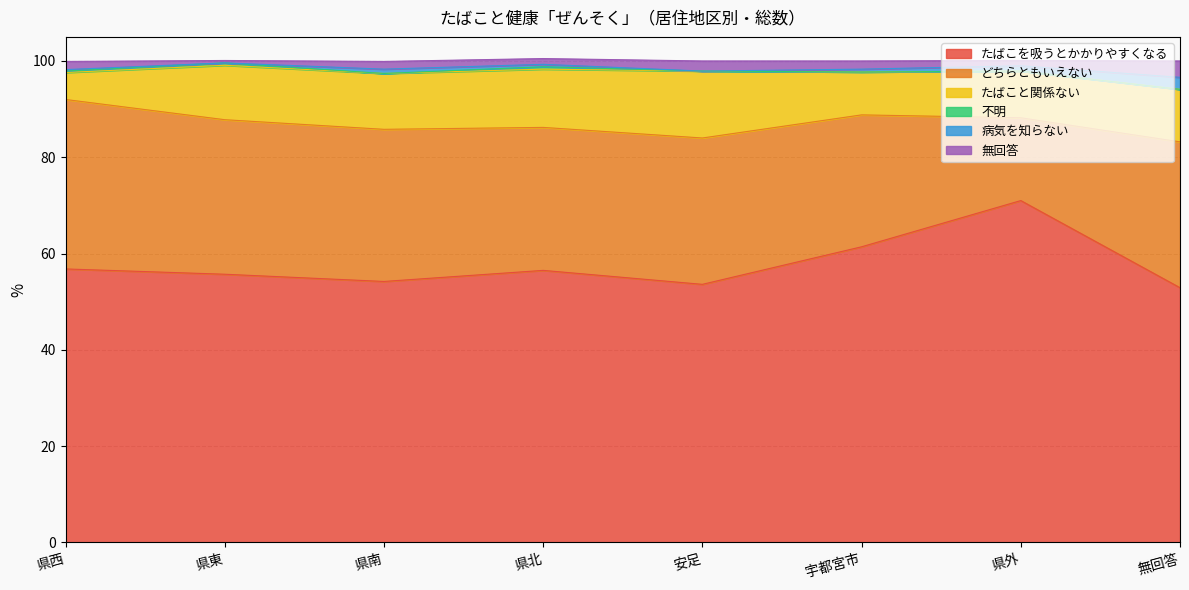

Is it true that 不明 equals 0.5 at 県北?

True